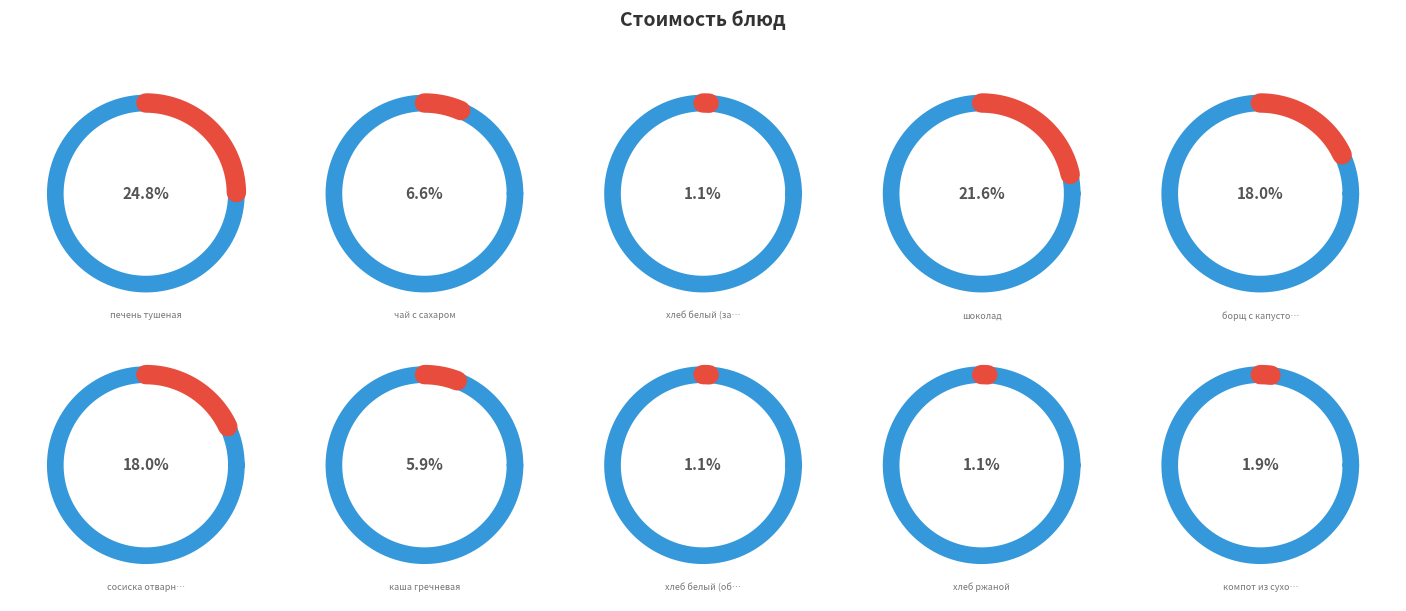

To the nearest percent, what is the average slice percentage?

10%